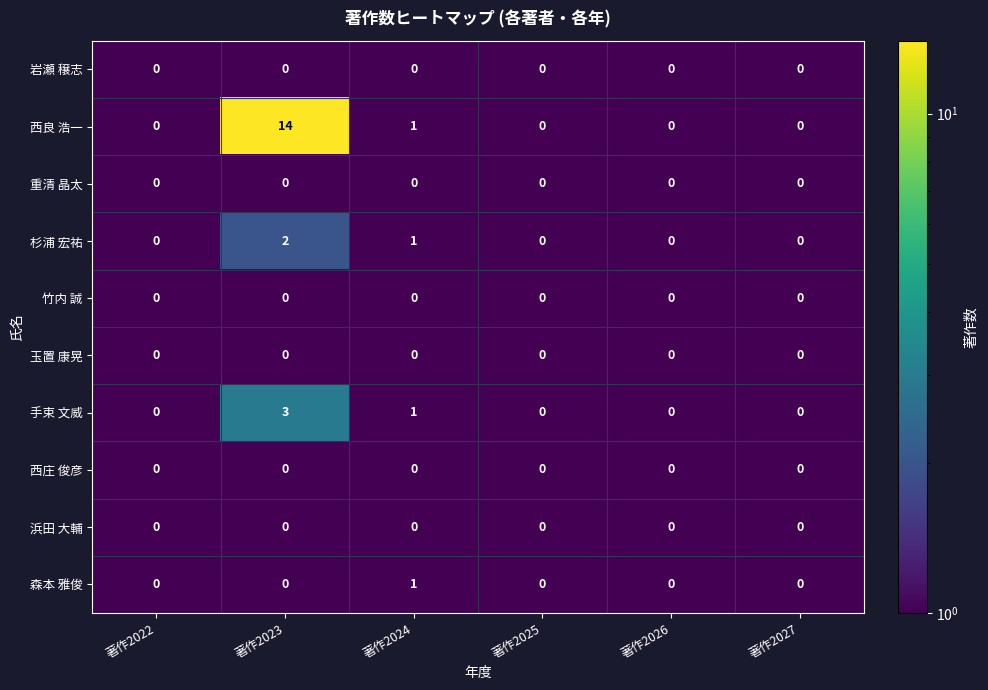

Is it true that 浜田 大輔 equals 0 at 著作2026?

True